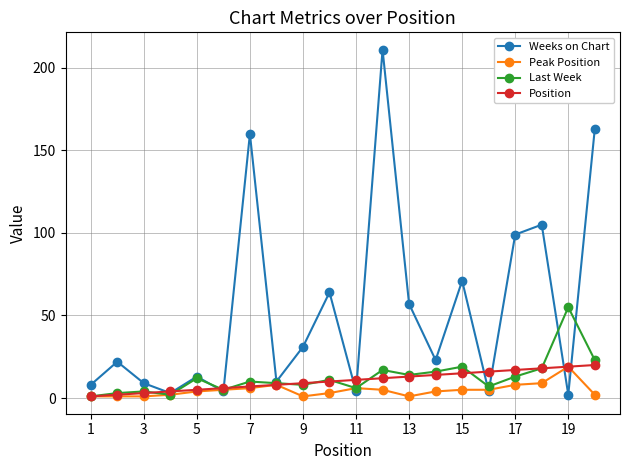

In Last Week, how many points are higher than both neighbors (excluding endpoints)?

7